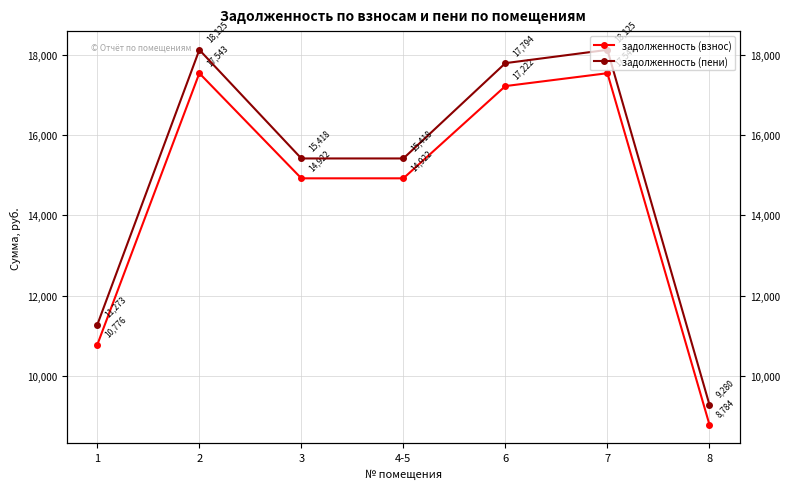

How many values in the задолженность (взнос) series exceed 14922?

5